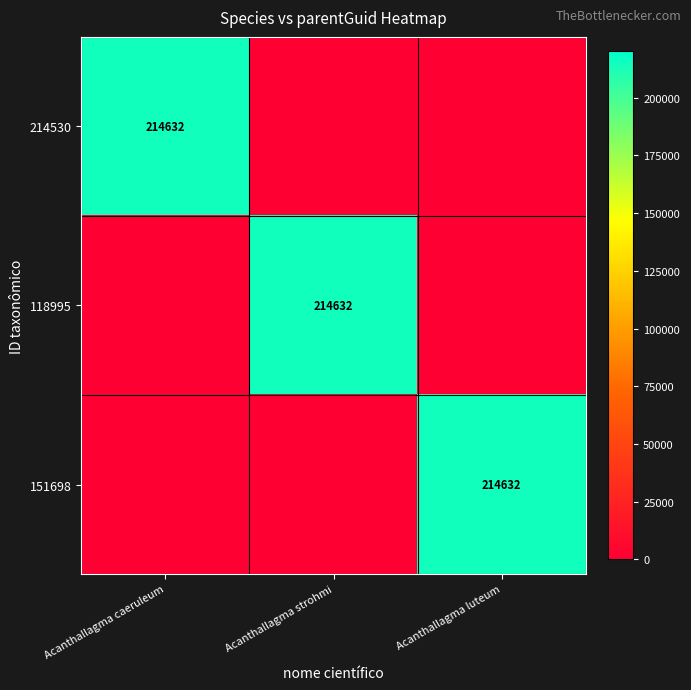

The 151698 series shows 101530 at Acanthallagma luteum. True or false?

False